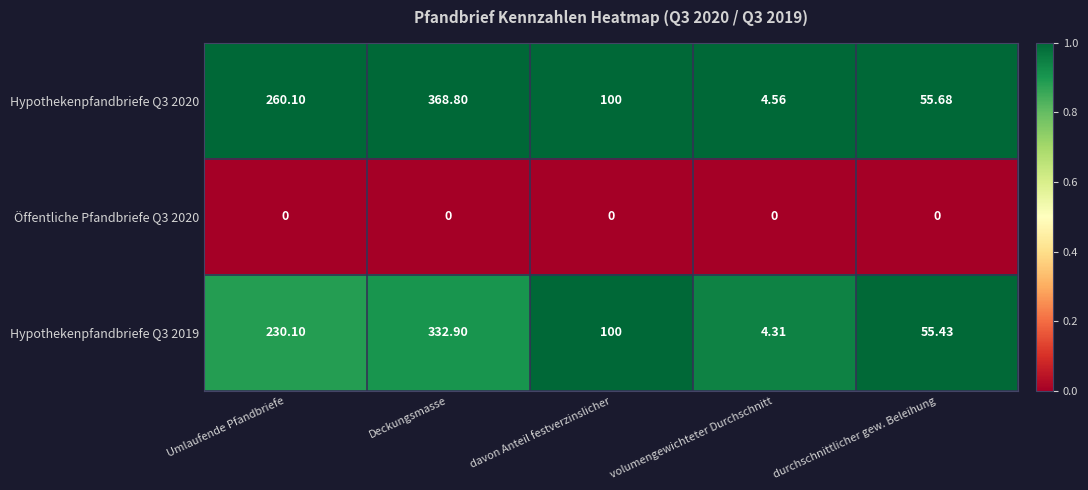

At which label does Hypothekenpfandbriefe Q3 2019 reach its peak?

Deckungsmasse